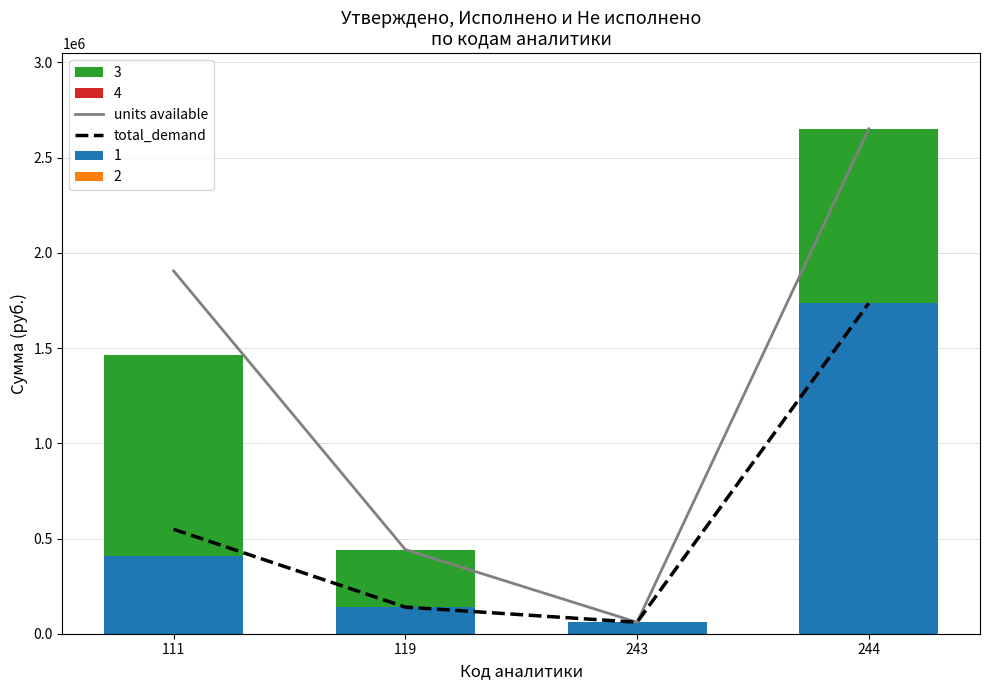

At which label does total_demand reach its peak?

244